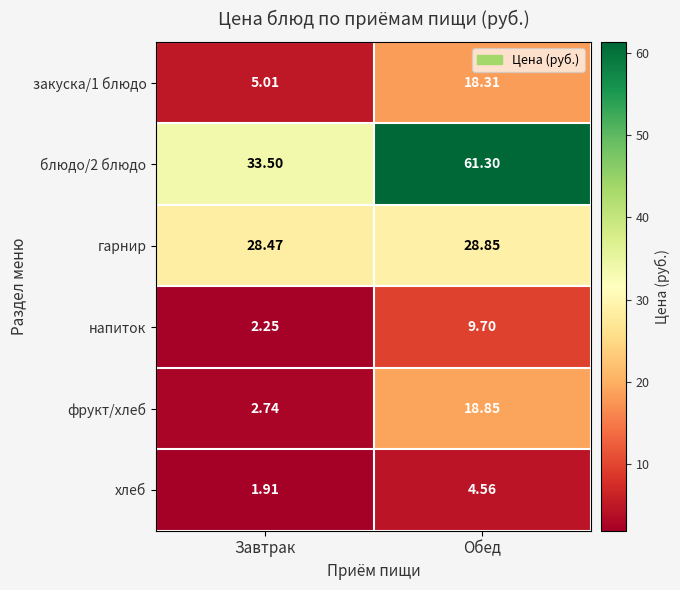

At which category is the sum across all series the highest?

Обед